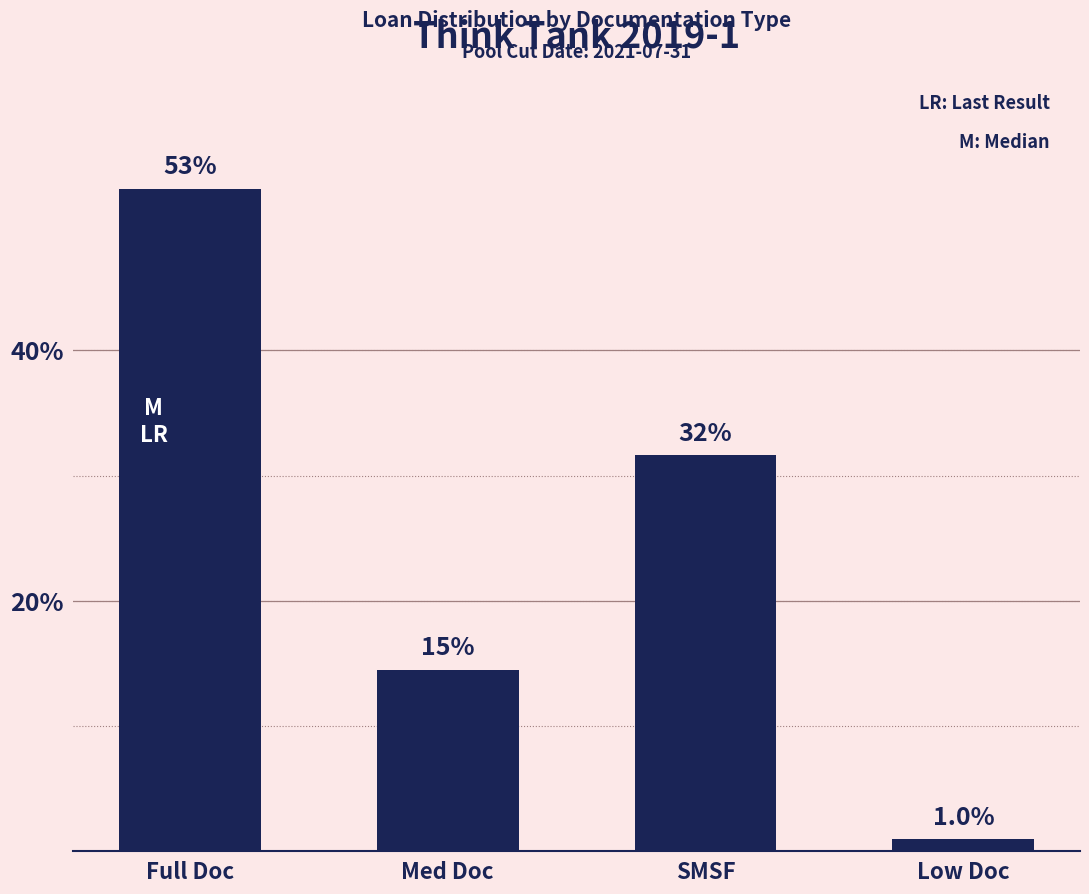

What is the minimum value shown in the chart?

1.0